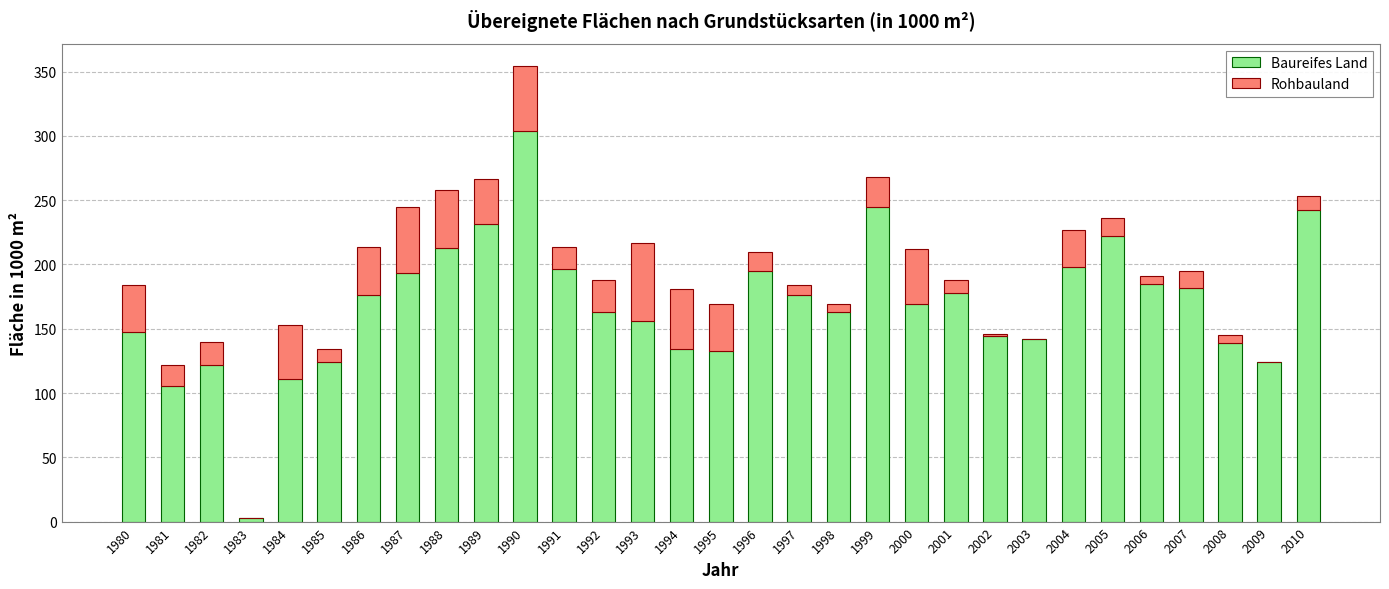

At which label does Baureifes Land first exceed 169?

1986